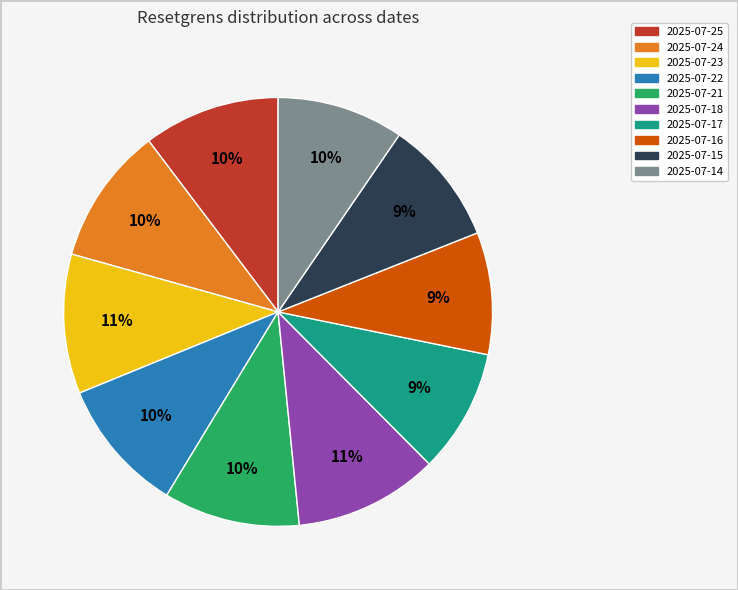

Approximately how many times larger is the value at 2025-07-25 compared to 2025-07-15?

1.1